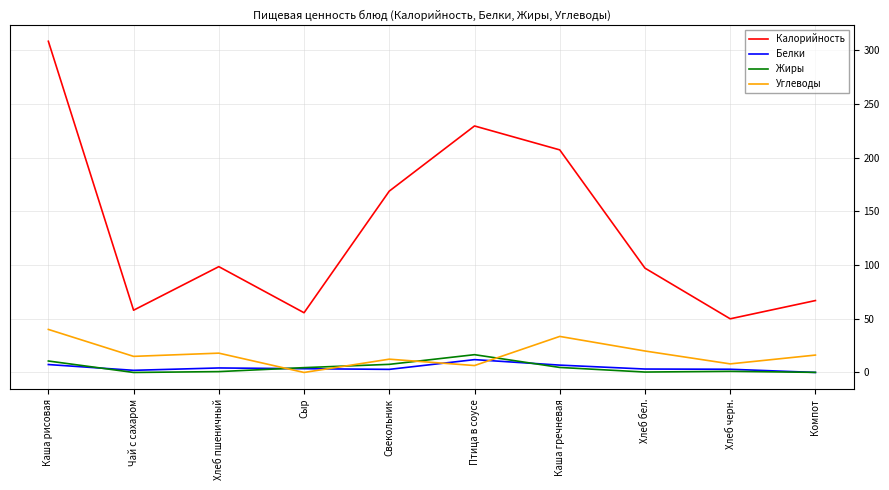

Which series has the largest total across all categories?

Калорийность